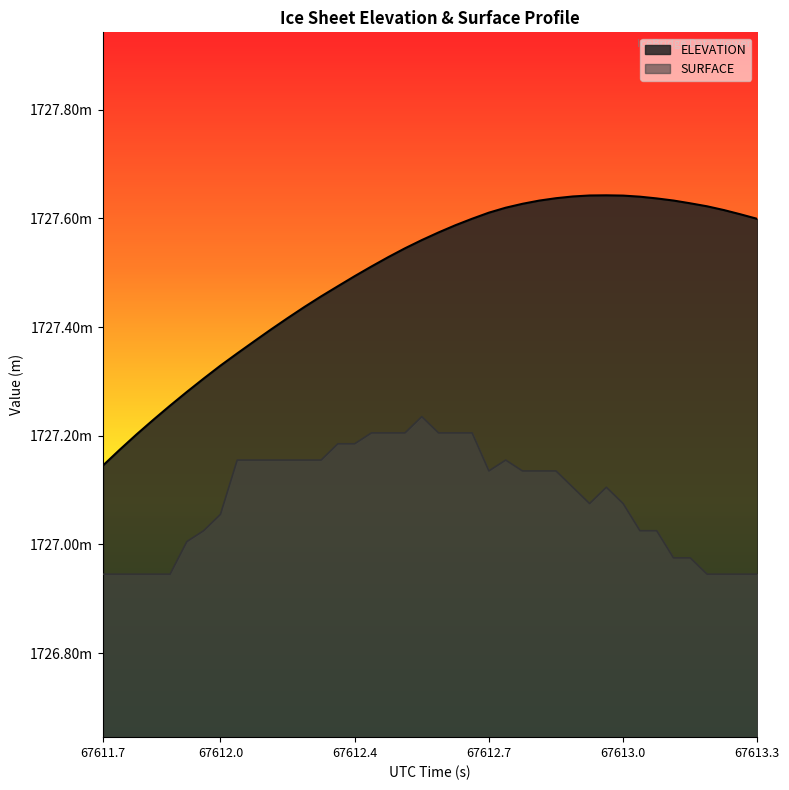

True or false: ELEVATION and SURFACE intersect in this chart.

False